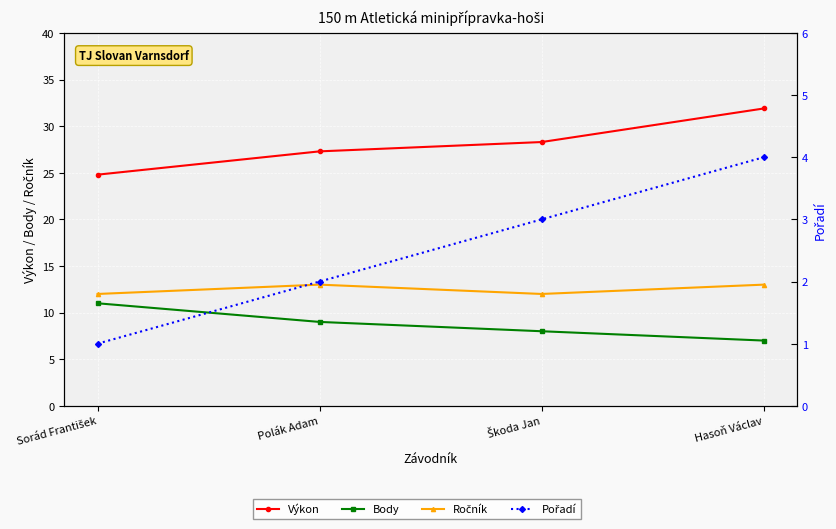

Where does the Body series first go above 9?

Sorád František